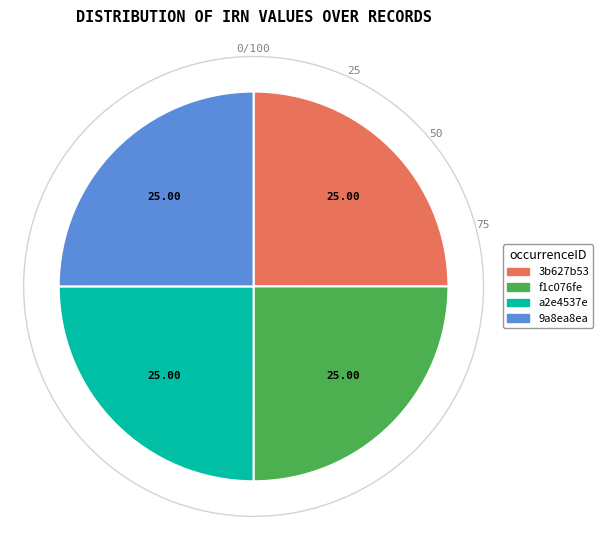

Does any single category account for the majority?

No